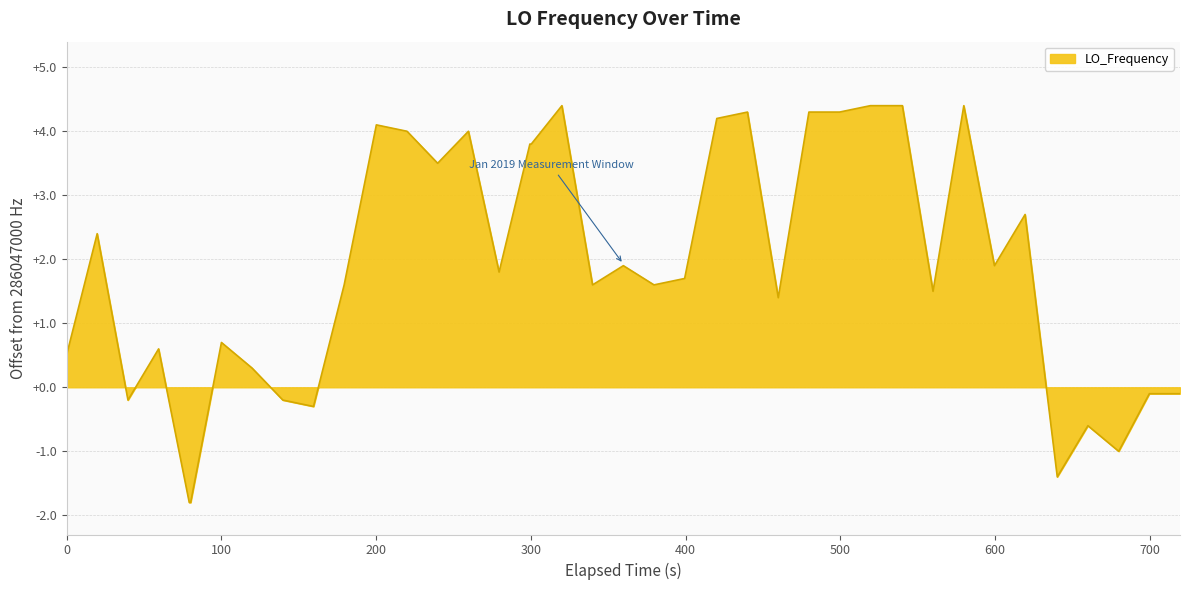

What is the difference between the maximum and minimum values?

6.2